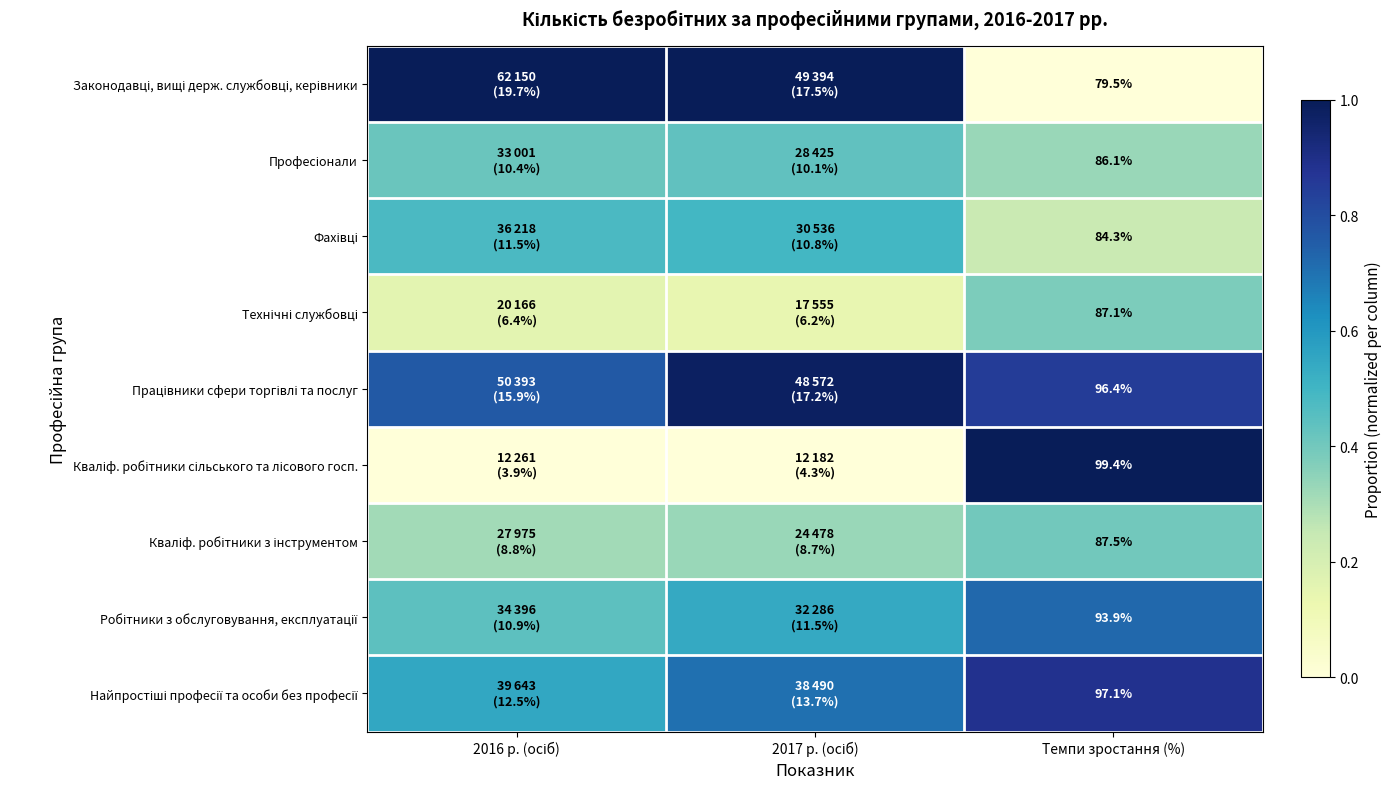

Which series has the largest range (max minus min)?

Законодавці, вищі держ. службовці, керівники